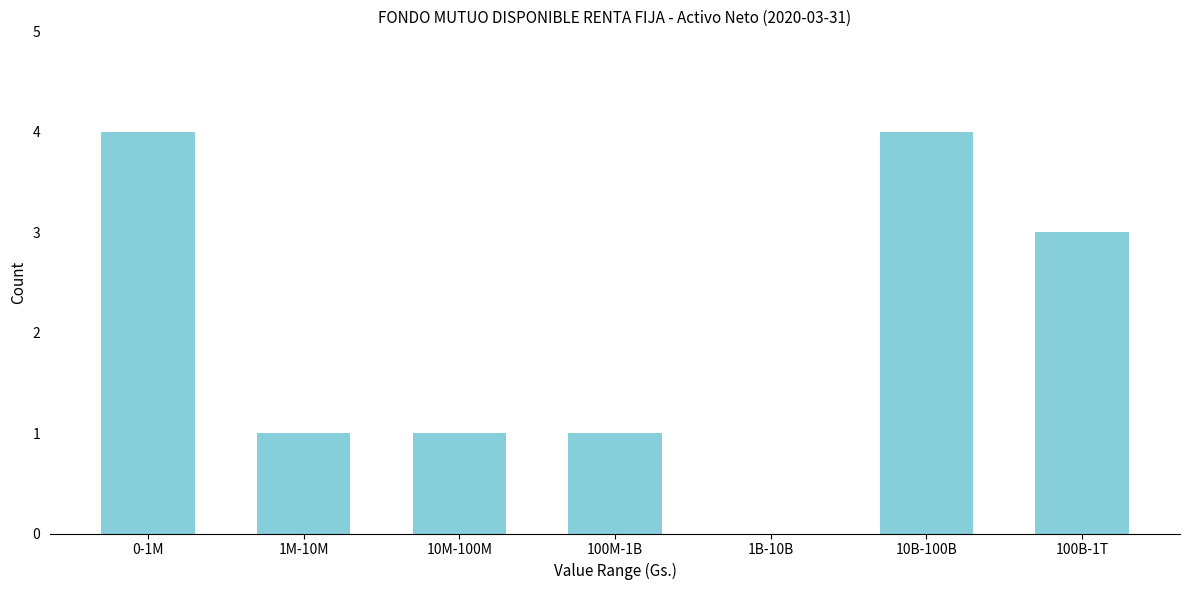

Reading left to right, extract all data points from this chart.

0-1M=4	1M-10M=1	10M-100M=1	100M-1B=1	1B-10B=0	10B-100B=4	100B-1T=3